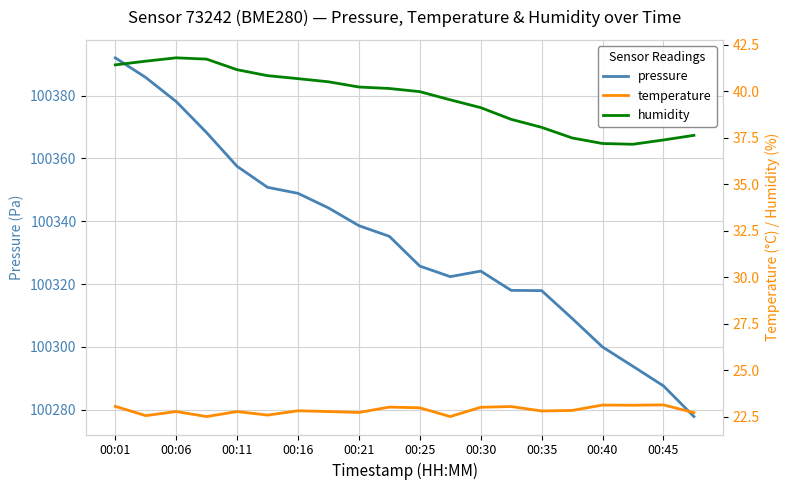

What is the difference between the maximum and second lowest values in the humidity series?

4.6